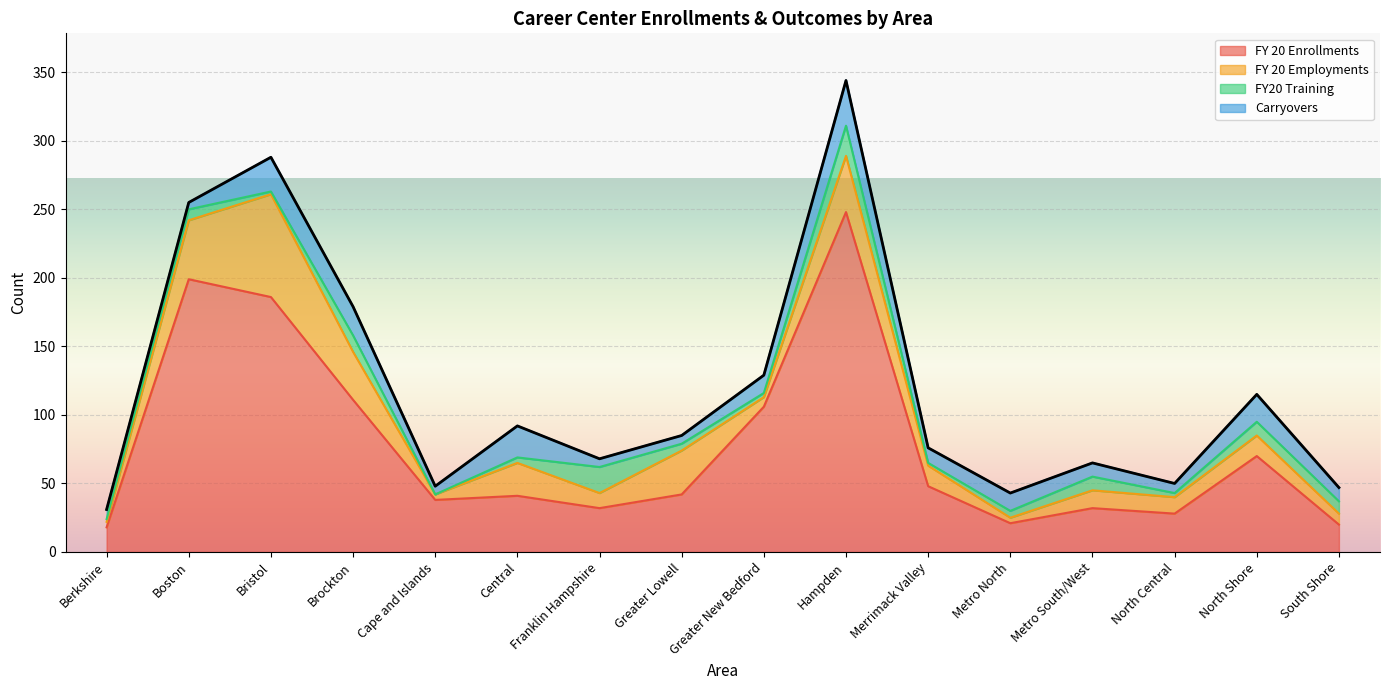

What is the sum of the FY20 Training values at Hampden and Berkshire?

24